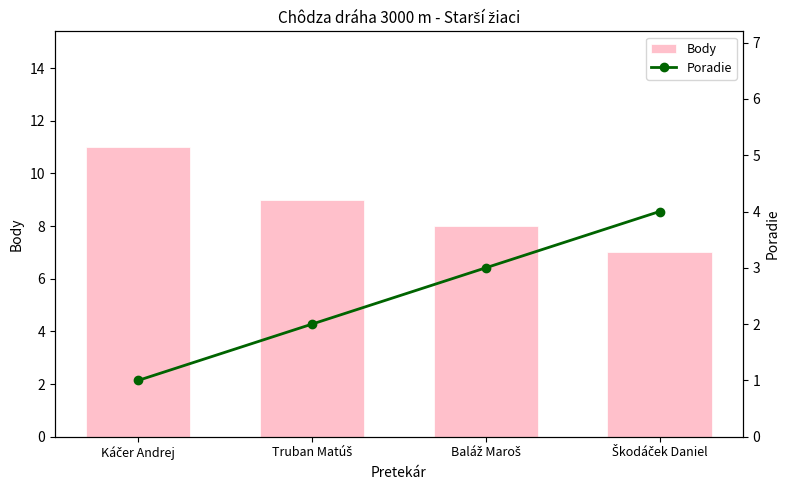

Is it true that Poradie equals 2 at Baláž Maroš?

False